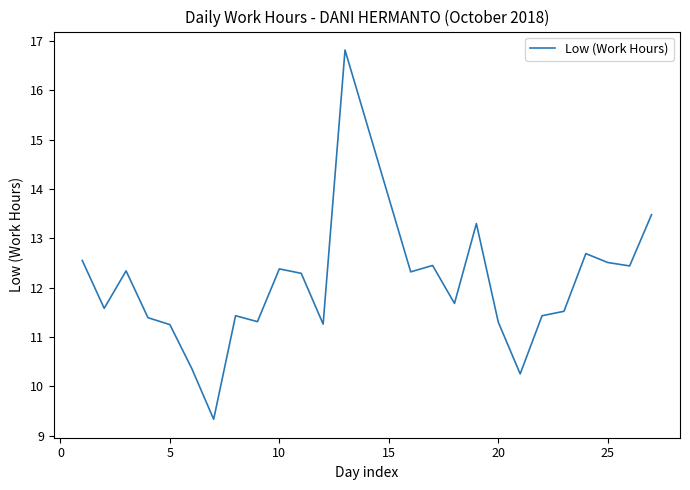

What is the minimum value shown in the chart?

9.3